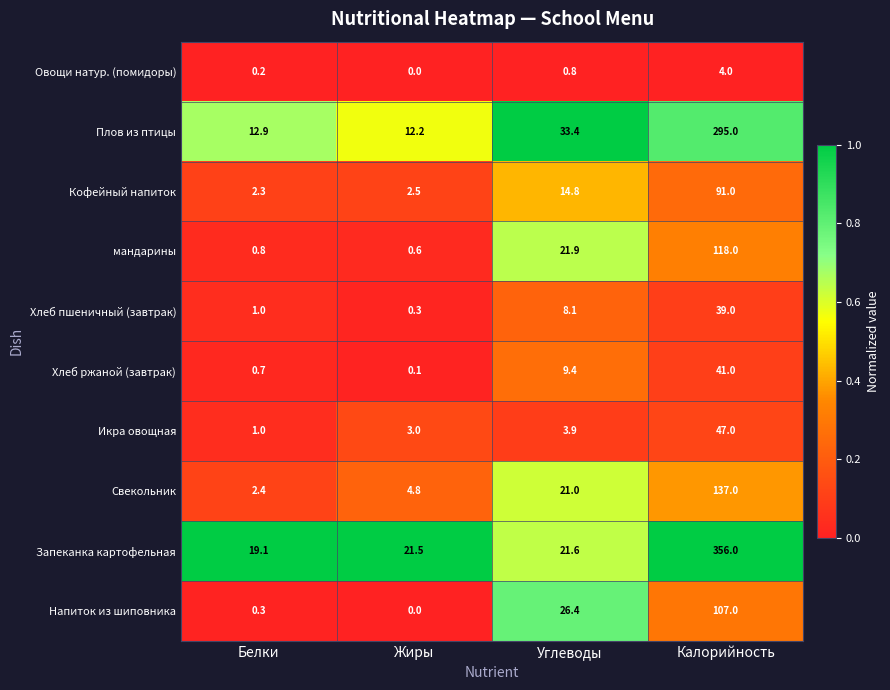

Which series has the largest total across all categories?

Запеканка картофельная